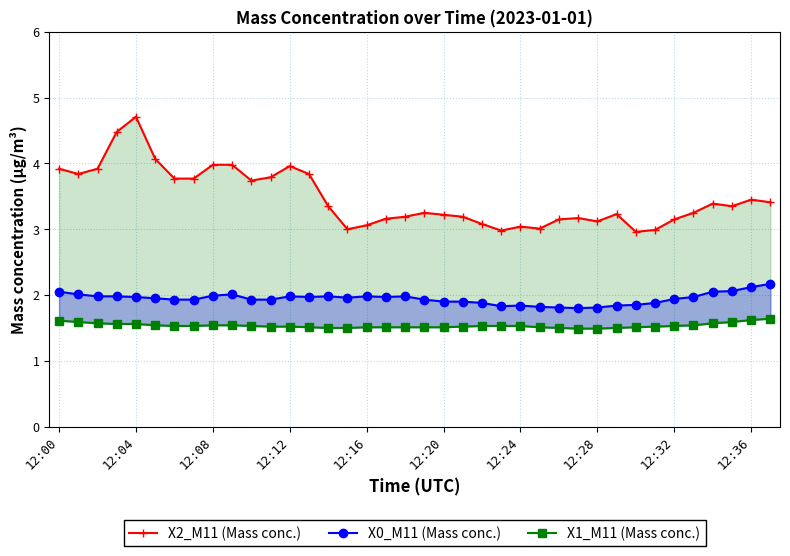

What is the greatest value displayed?

4.7